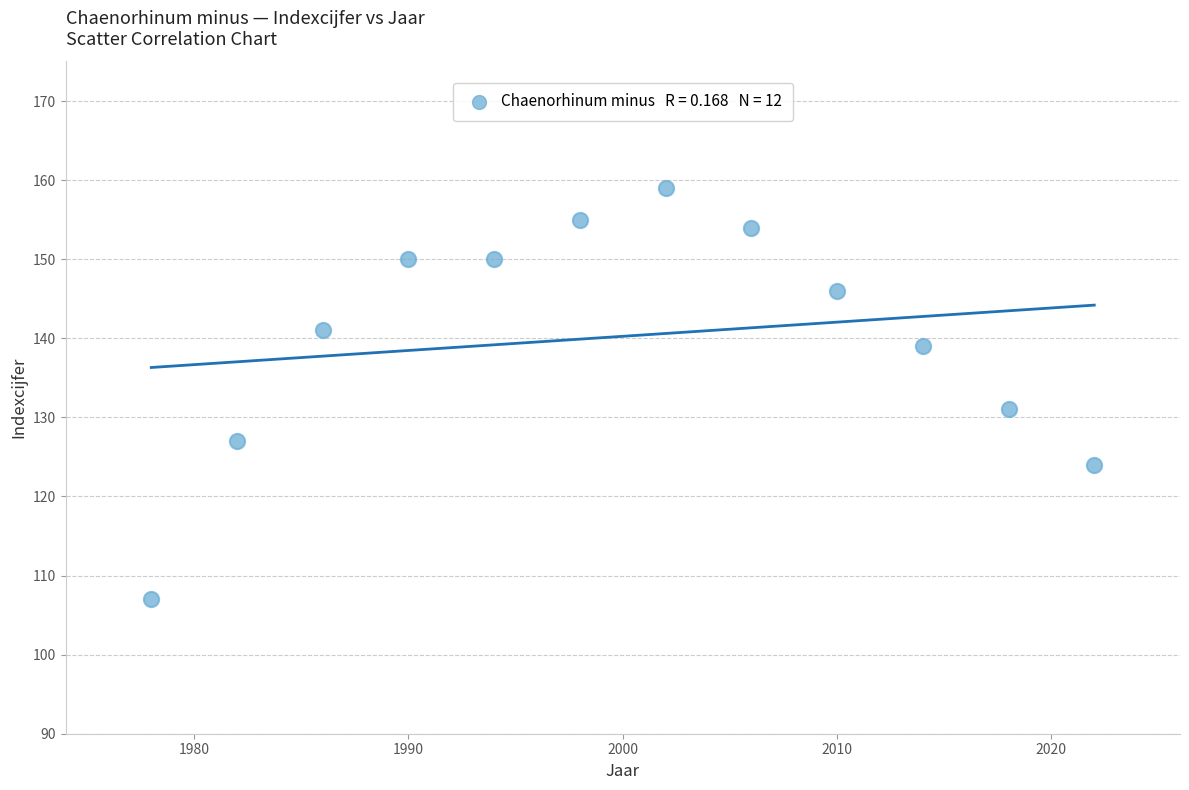

What is the average X value?

2000